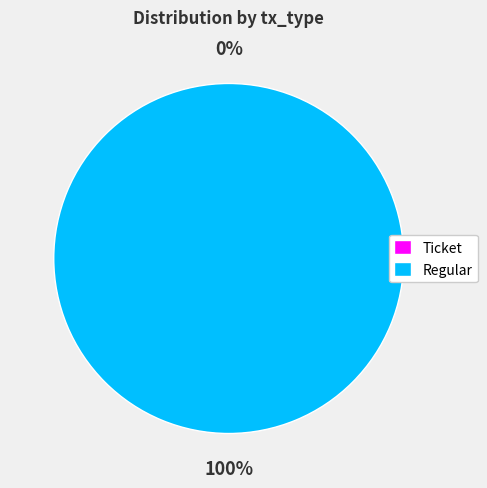

Which slice is the smallest?

Ticket